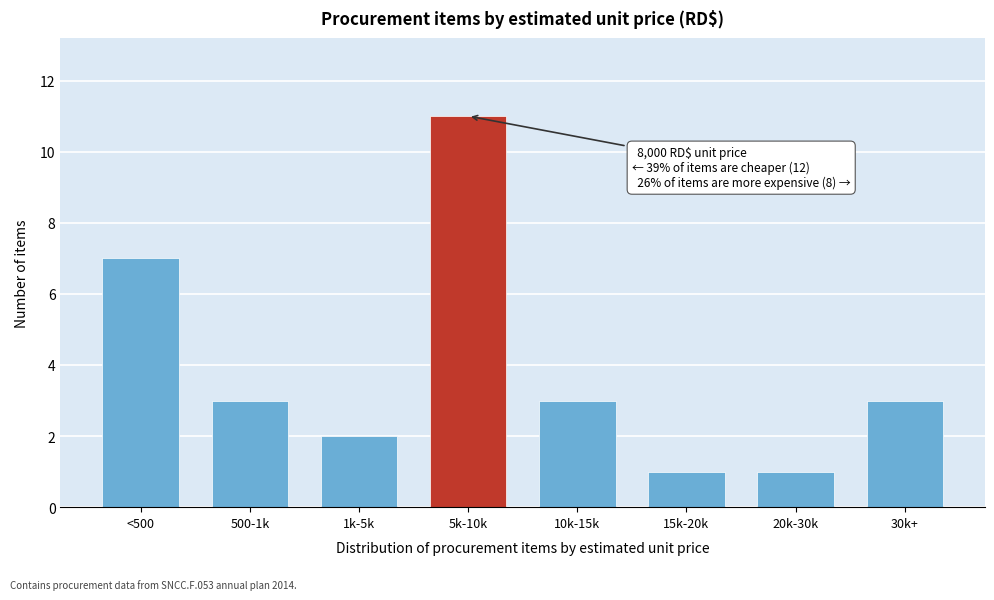

Reading left to right, transcribe all the data shown in this chart.

7	3	2	11	3	1	1	3